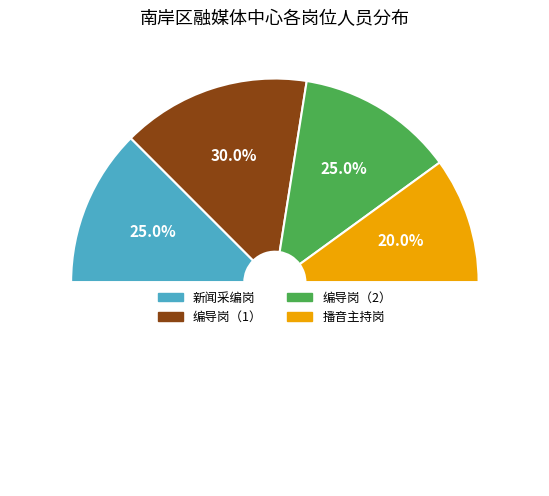

What portion of the pie excludes 编导岗（1）?

70.0%